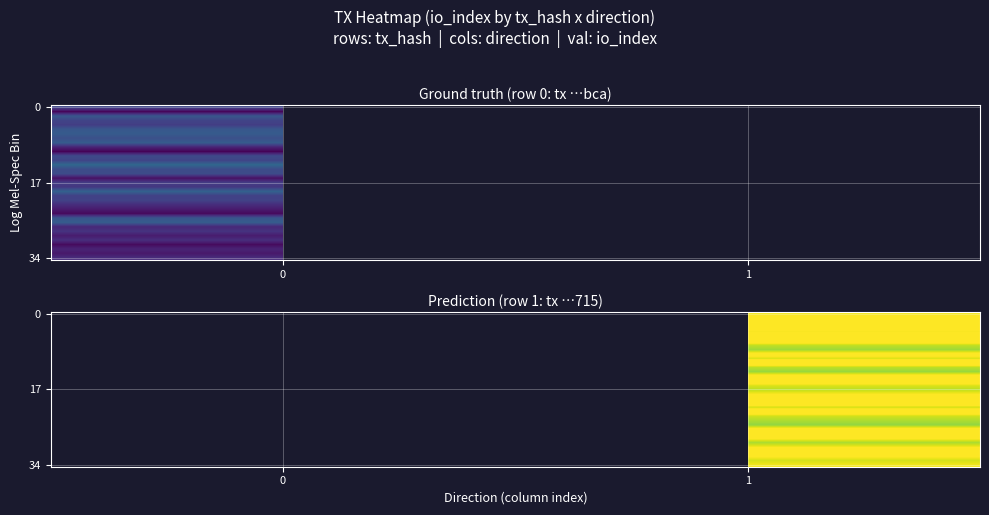

What is the difference between the highest and lowest values at 1?

1.9